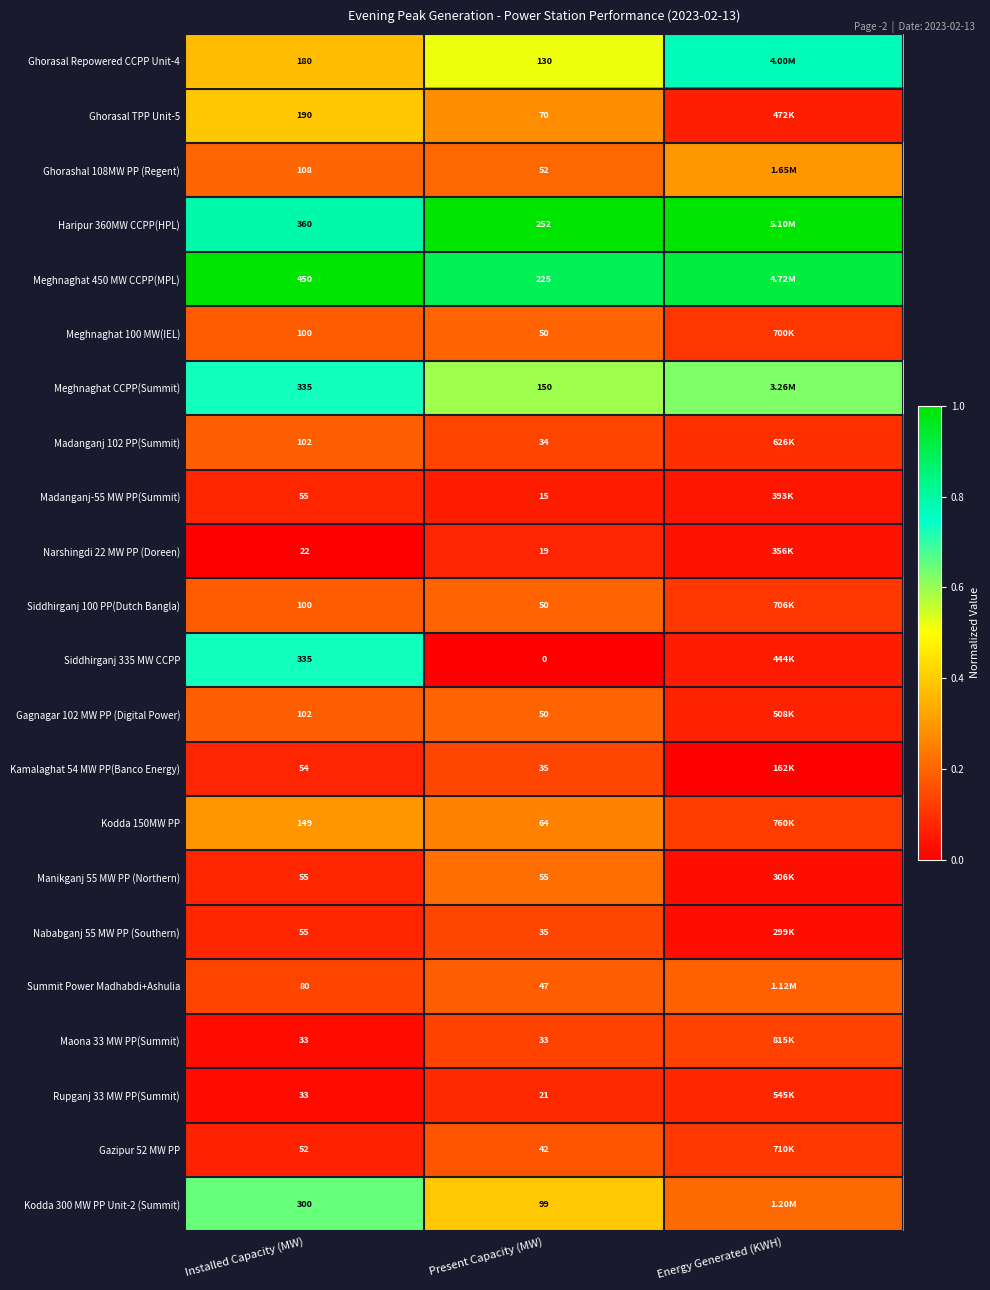

Is the value of Ghorasal Repowered CCPP Unit-4 at Installed Capacity (MW) greater than the value of Kodda 150MW PP at Installed Capacity (MW)?

Yes